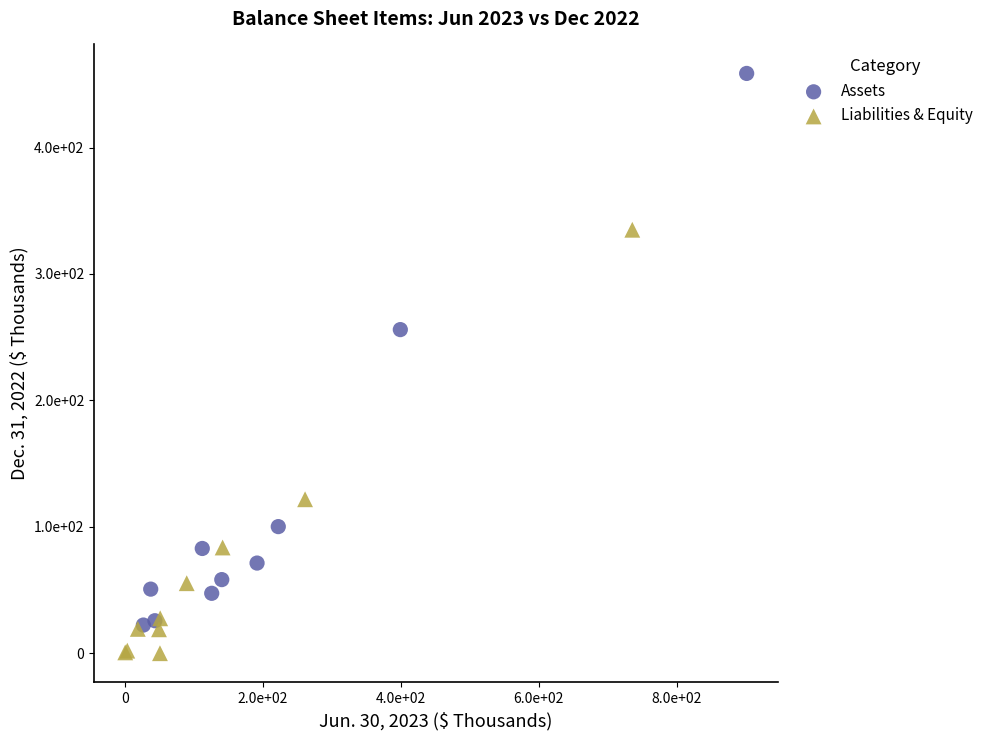

What are all the series names shown in the legend?

Assets, Liabilities & Equity